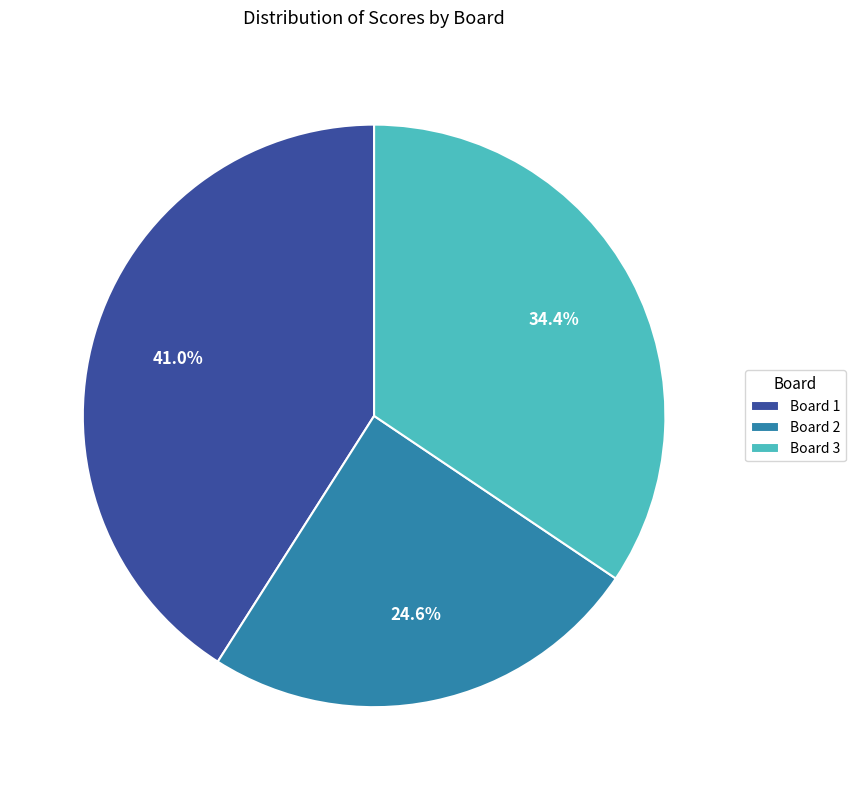

To the nearest percent, what is the average slice percentage?

33%